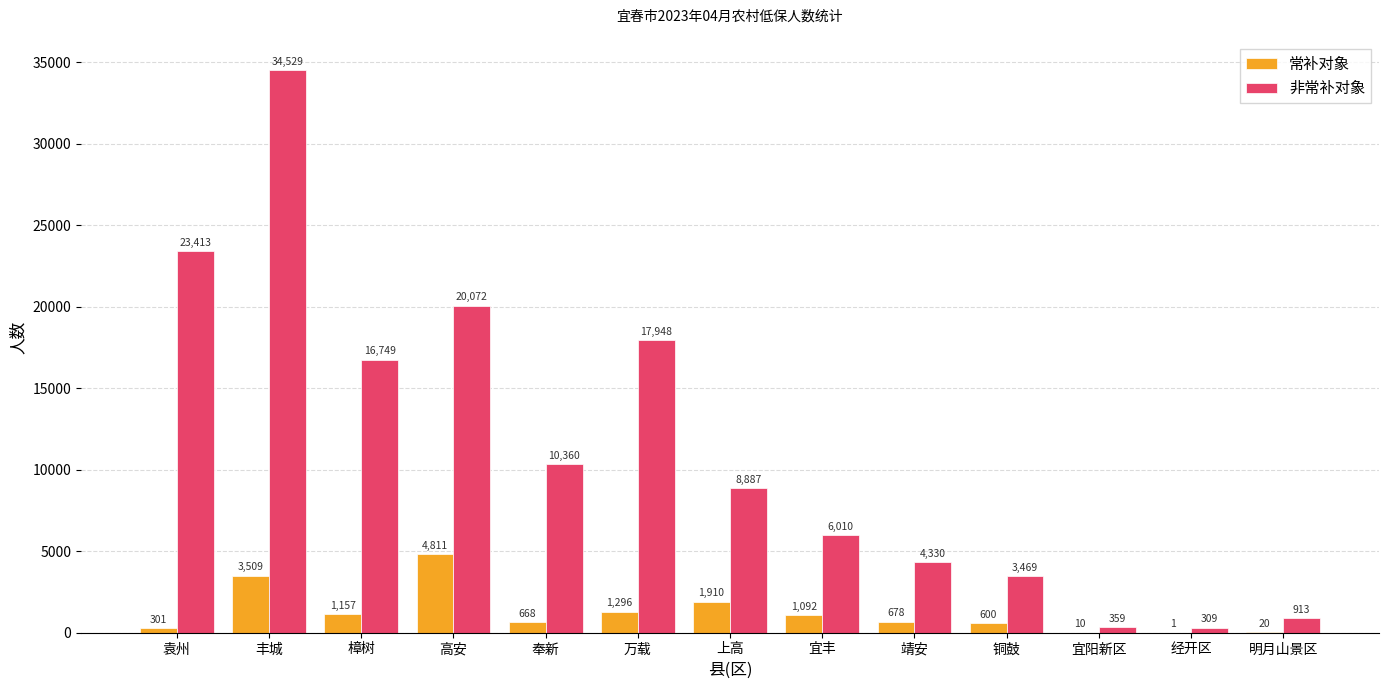

How many data points does each series have?

13